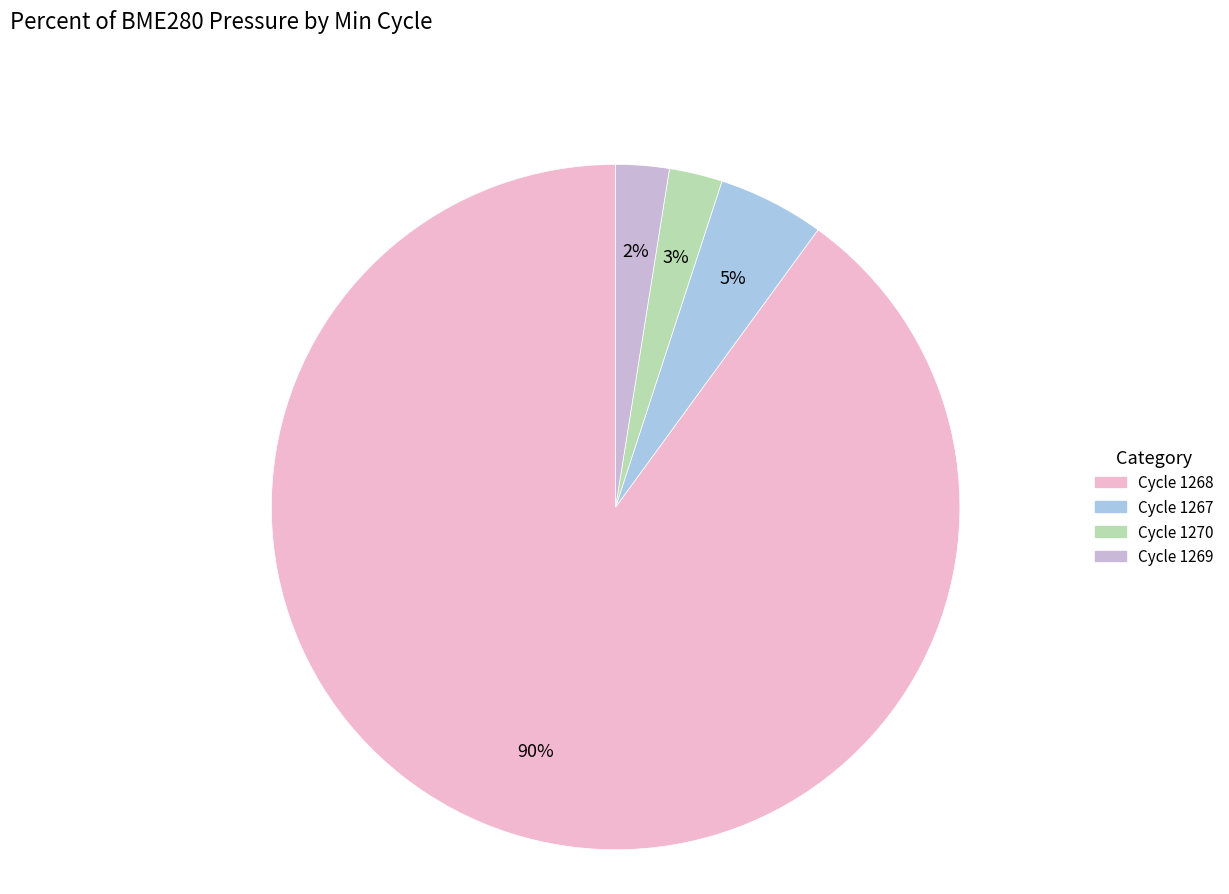

Is there a majority slice in this chart?

Yes